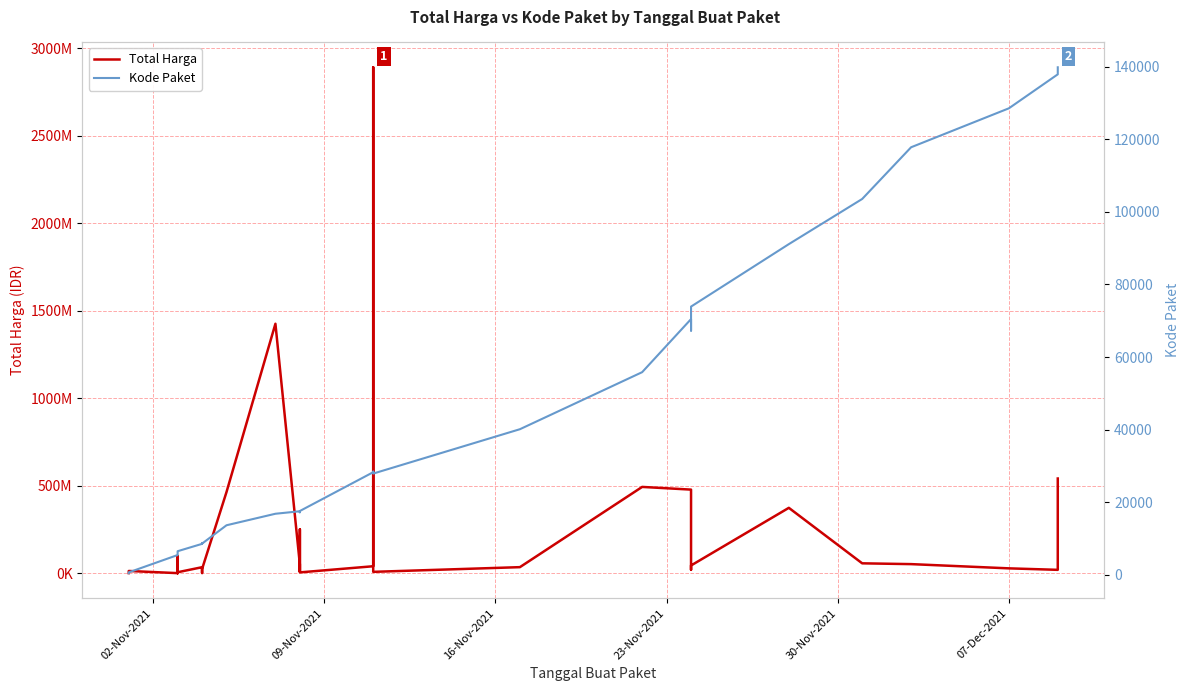

How many values in the Total Harga series exceed 27412000?

17